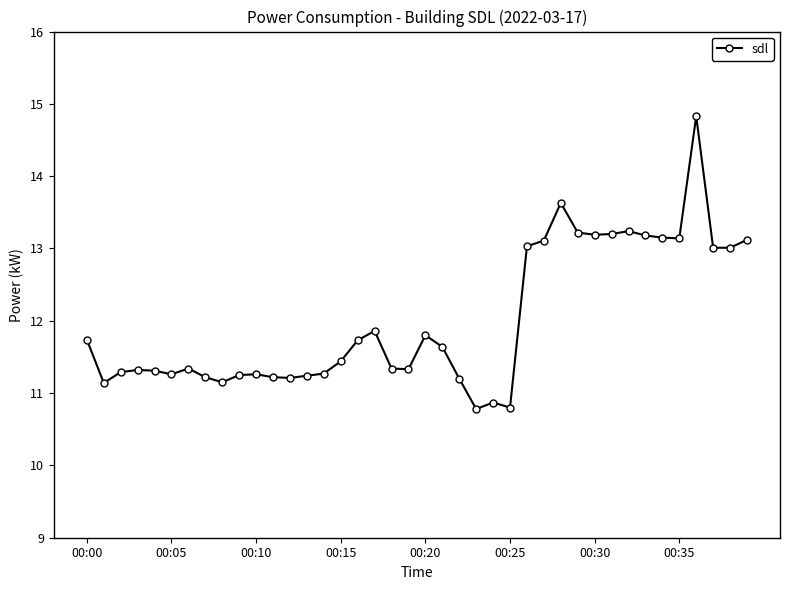

How many series are shown in this chart?

1